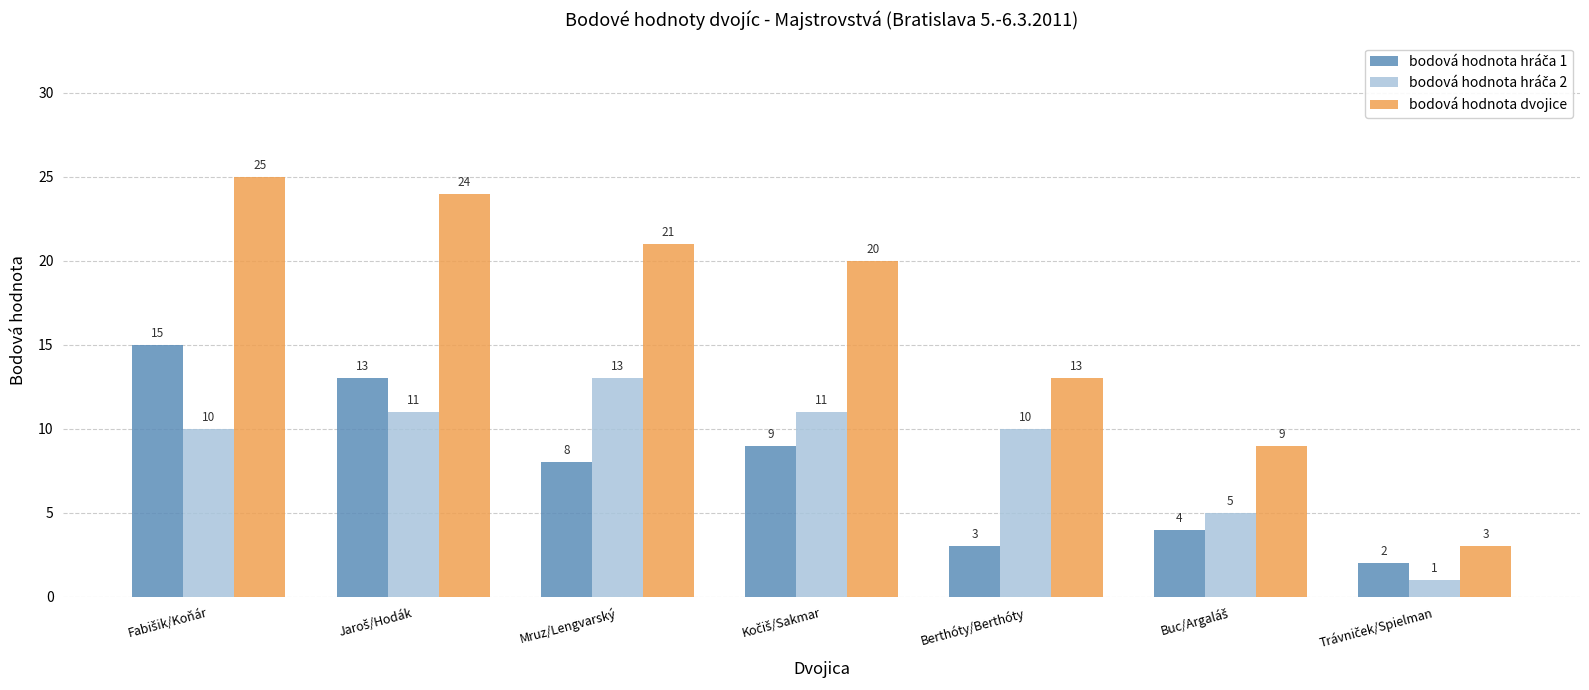

What is the maximum value shown in the chart?

25